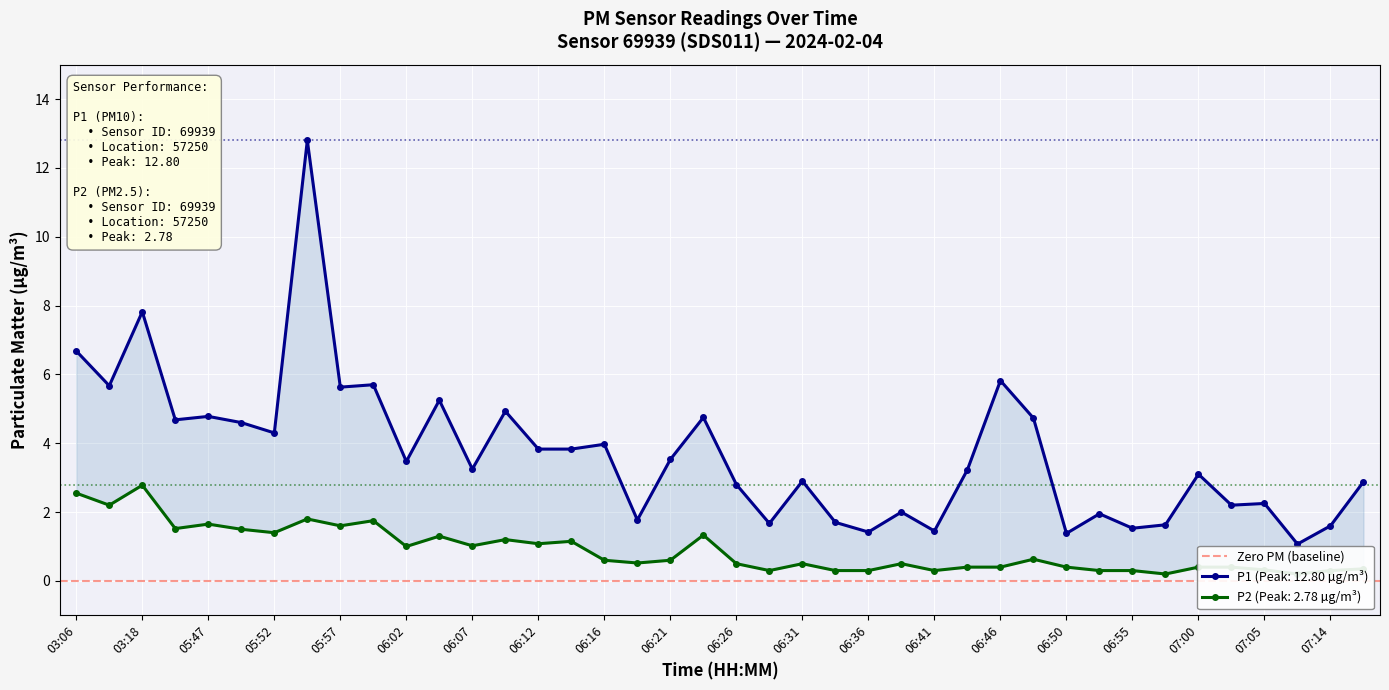

What is the difference between the P1 values at 06:19 and 06:21?

1.8